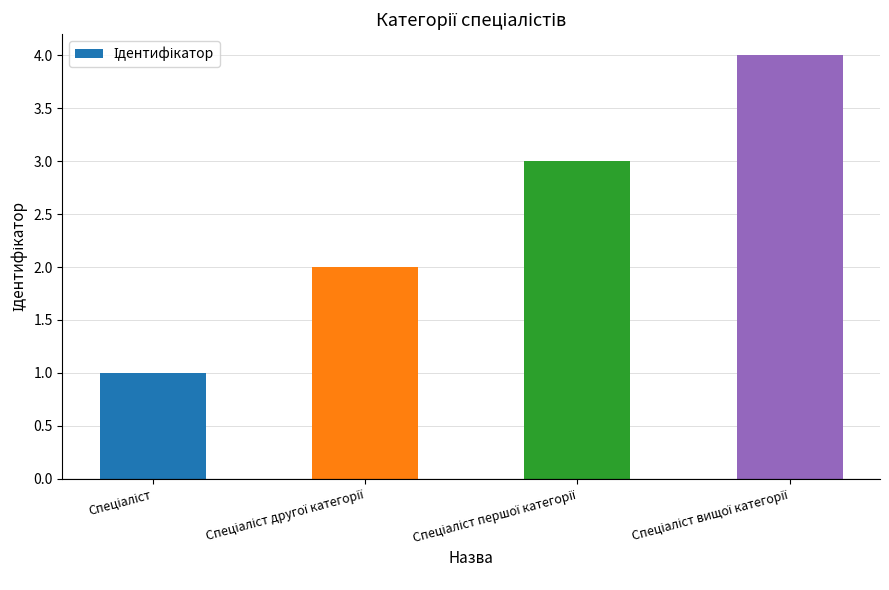

What is the greatest value displayed?

4